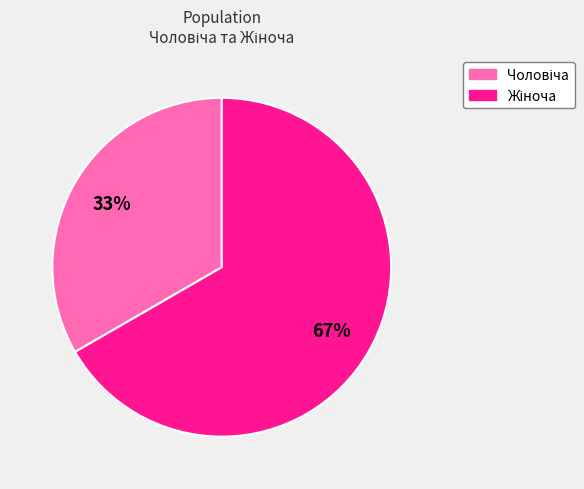

How many slices are in this pie chart?

2